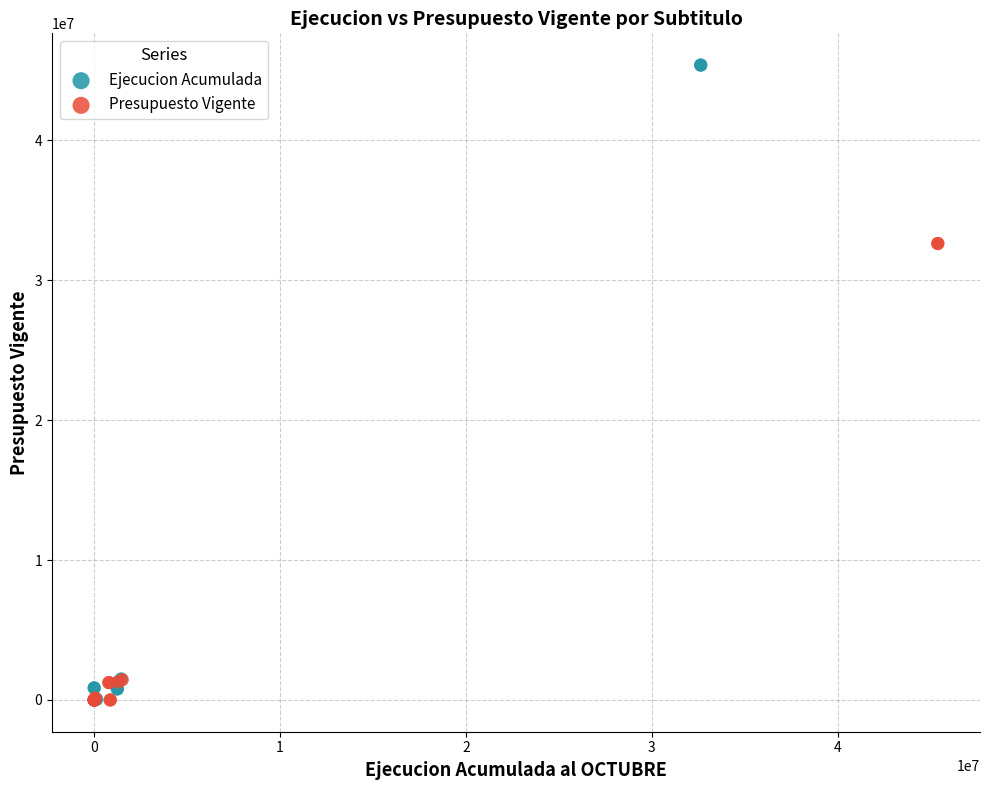

Which series contains the highest Y value?

Ejecucion Acumulada